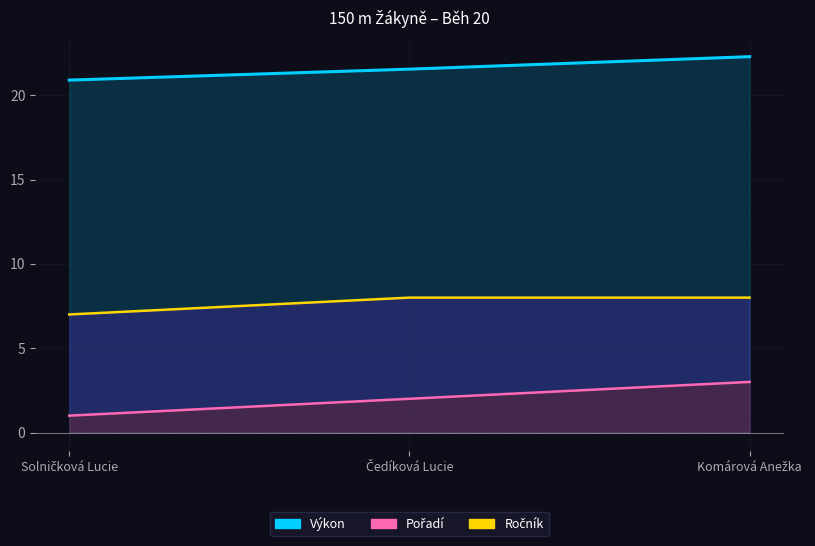

The Ročník series shows 7.0 at Solničková Lucie. True or false?

True